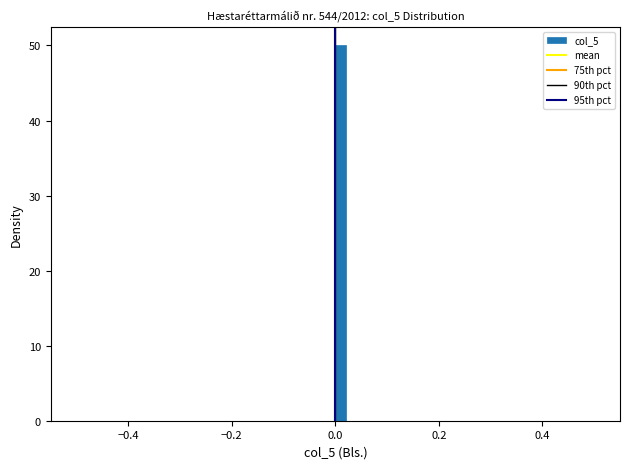

Read against the x-axis, roughly where is the centre of the tallest bar?

0.02